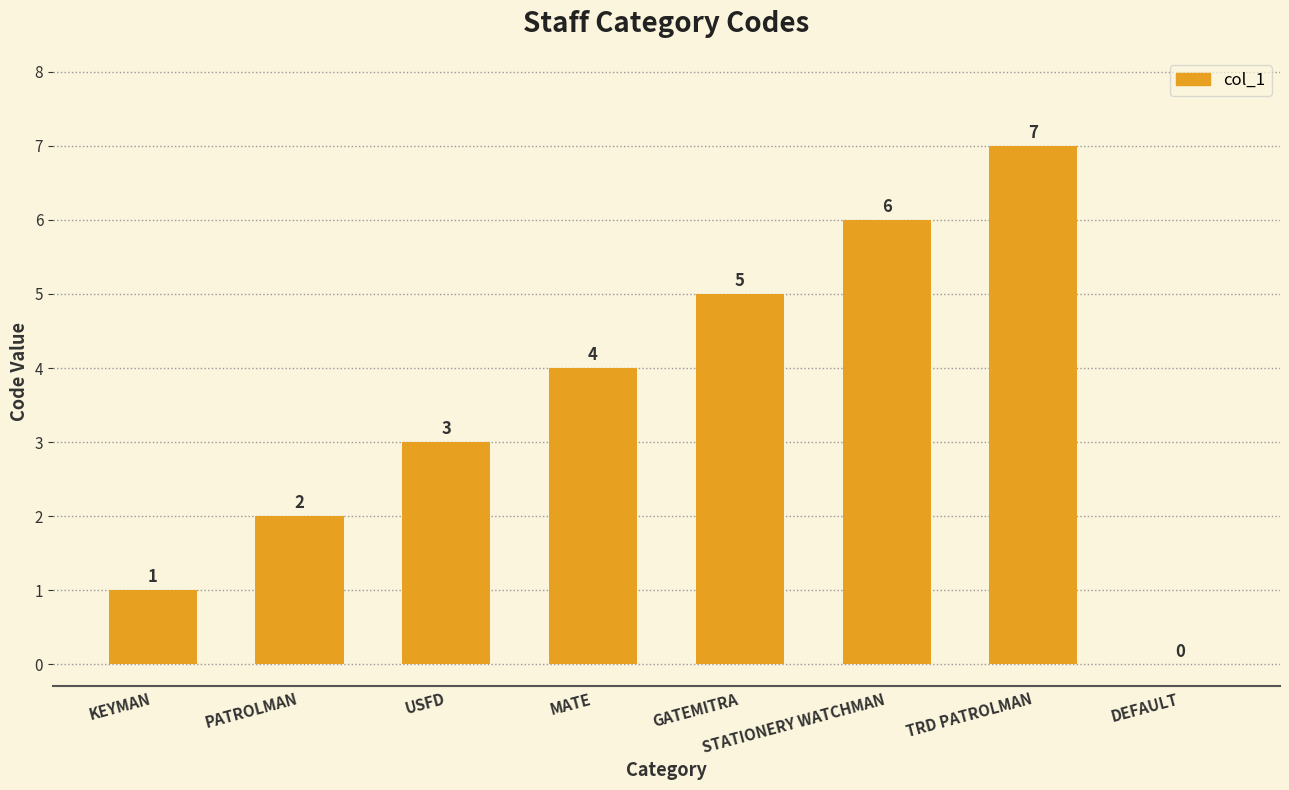

What is the greatest value displayed?

7